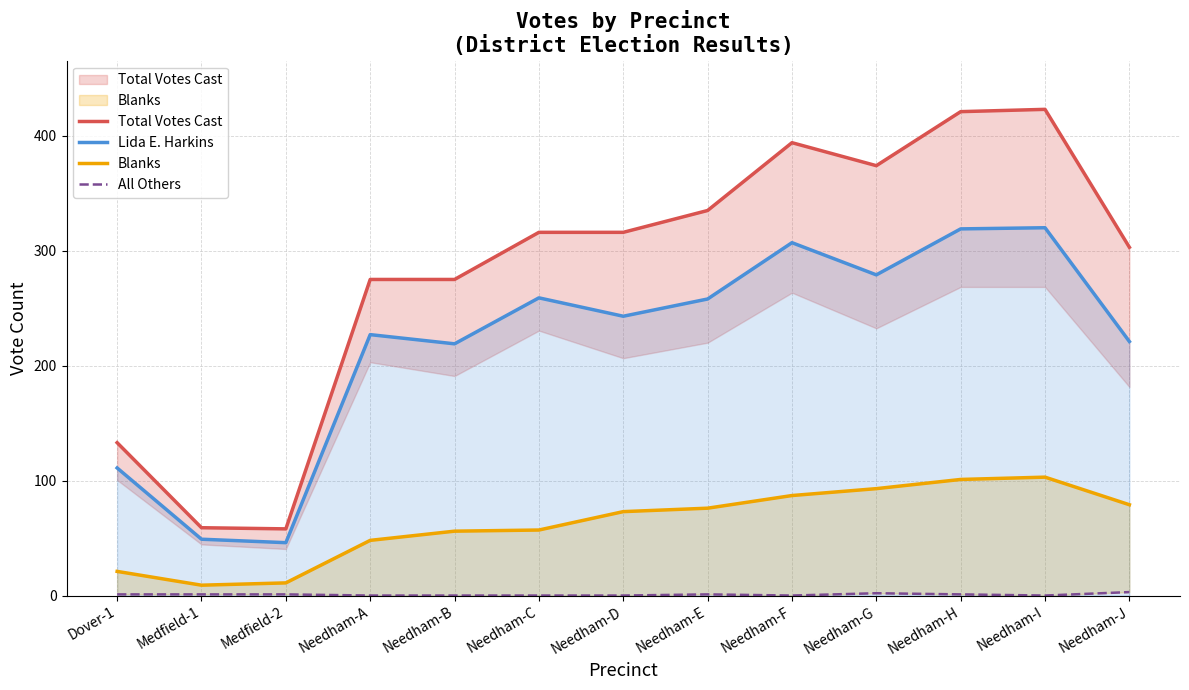

Where does the Lida E. Harkins series first go above 243?

Needham-C